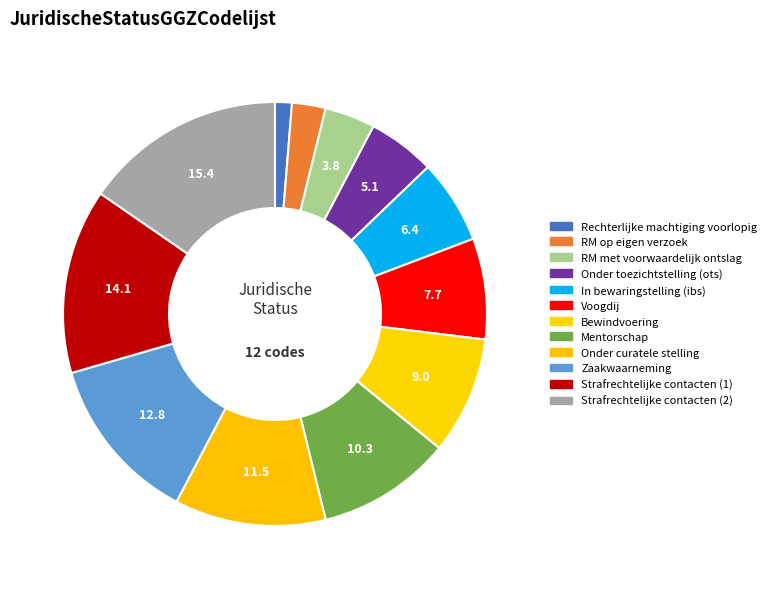

How many segments does this pie chart have?

12